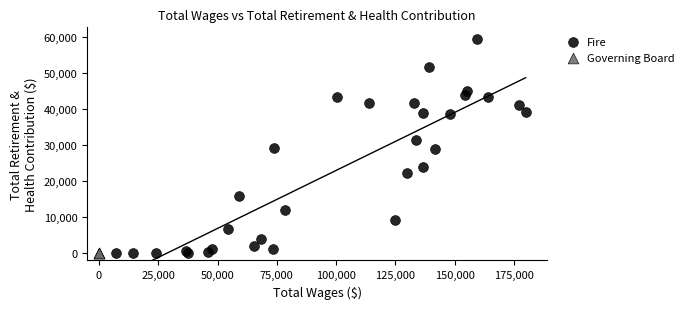

Which series reaches the maximum Y coordinate?

Fire